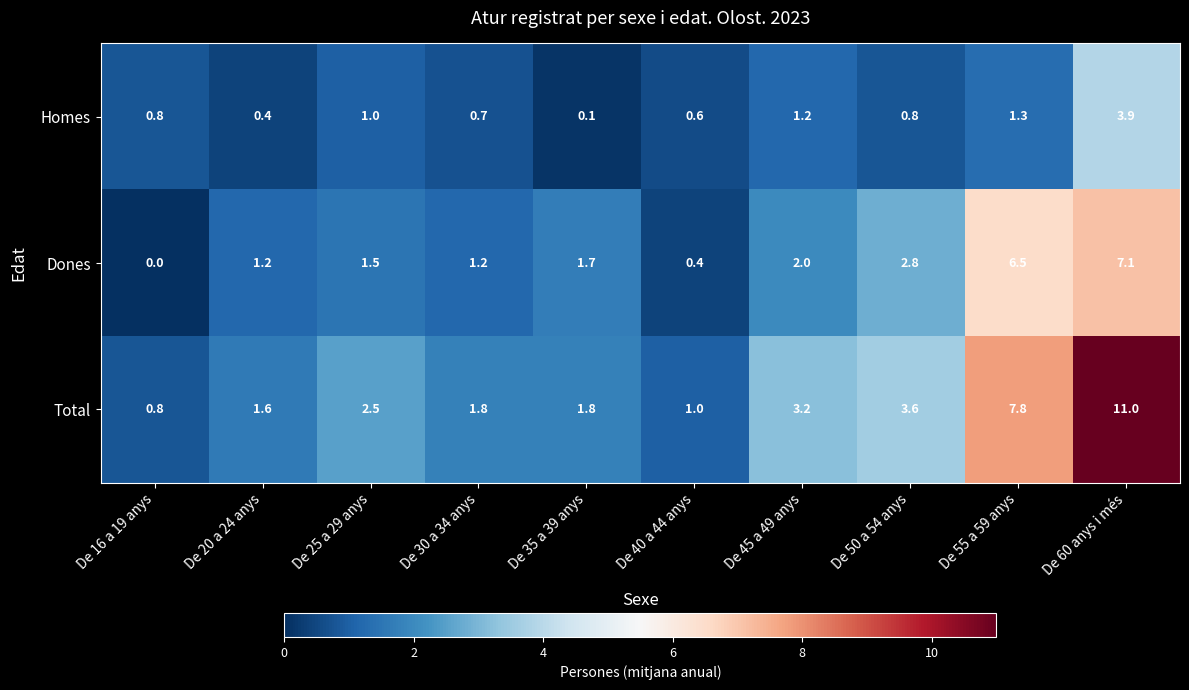

Reading right to left, list all the values displayed in this chart.

Homes: 3.9	1.3	0.8	1.2	0.6	0.1	0.7	1.0	0.4	0.8
Dones: 7.1	6.5	2.8	2.0	0.4	1.7	1.2	1.5	1.2	0.0
Total: 11.0	7.8	3.6	3.2	1.0	1.8	1.8	2.5	1.6	0.8